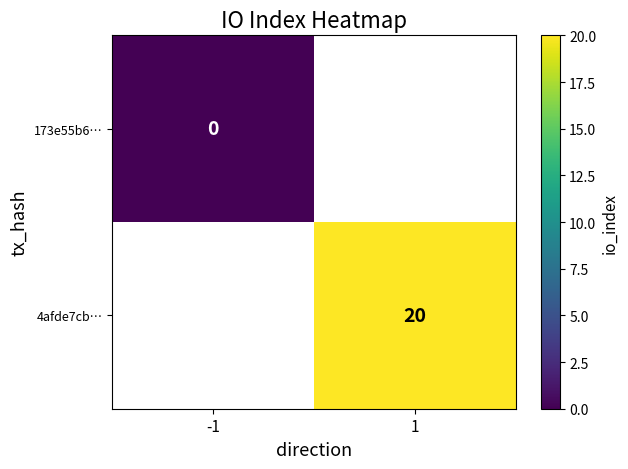

Count the number of categories in the chart.

2